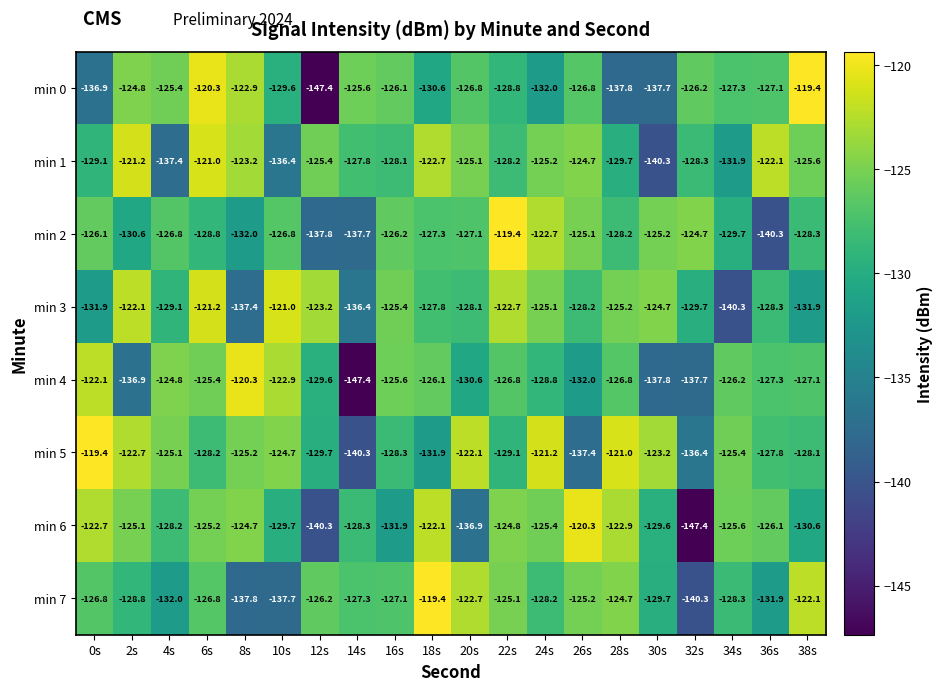

Where is min 6 nearest to the value -133?

16s